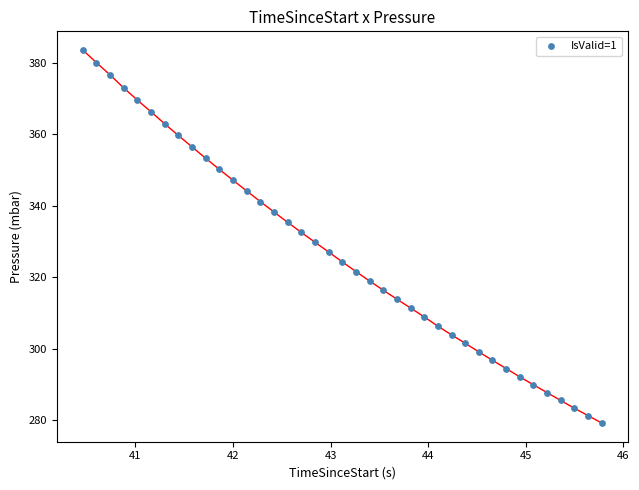

What is the range of X values (max minus min)?

5.3